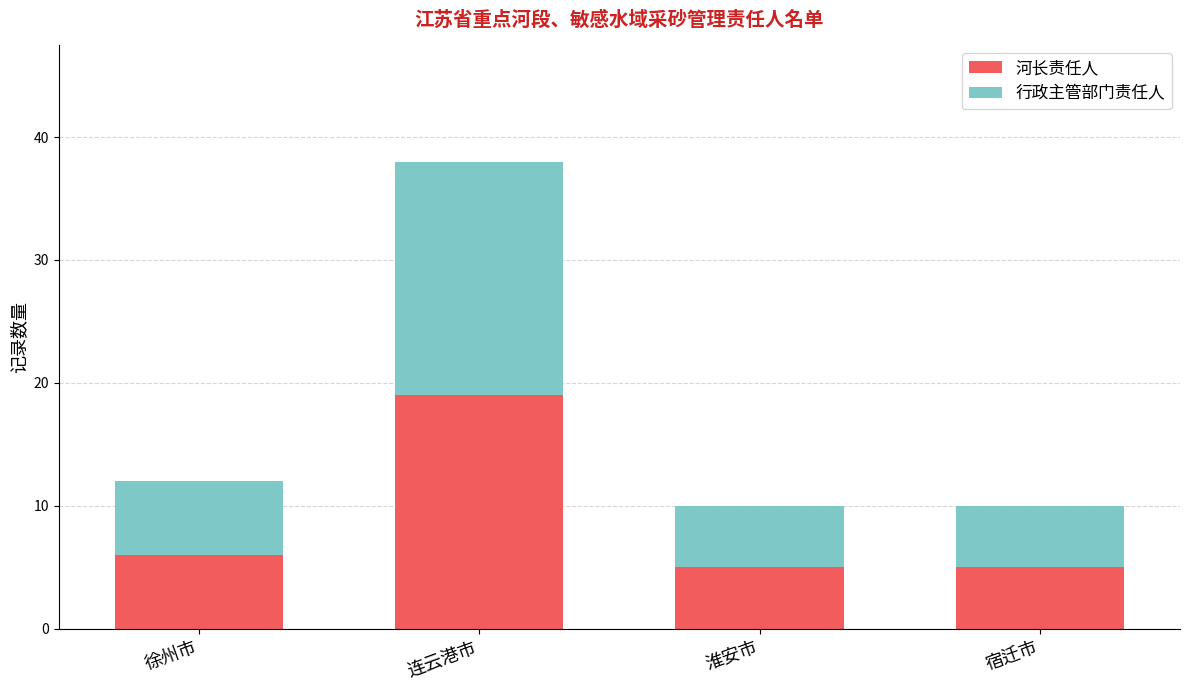

What is the maximum value for 河长责任人?

19